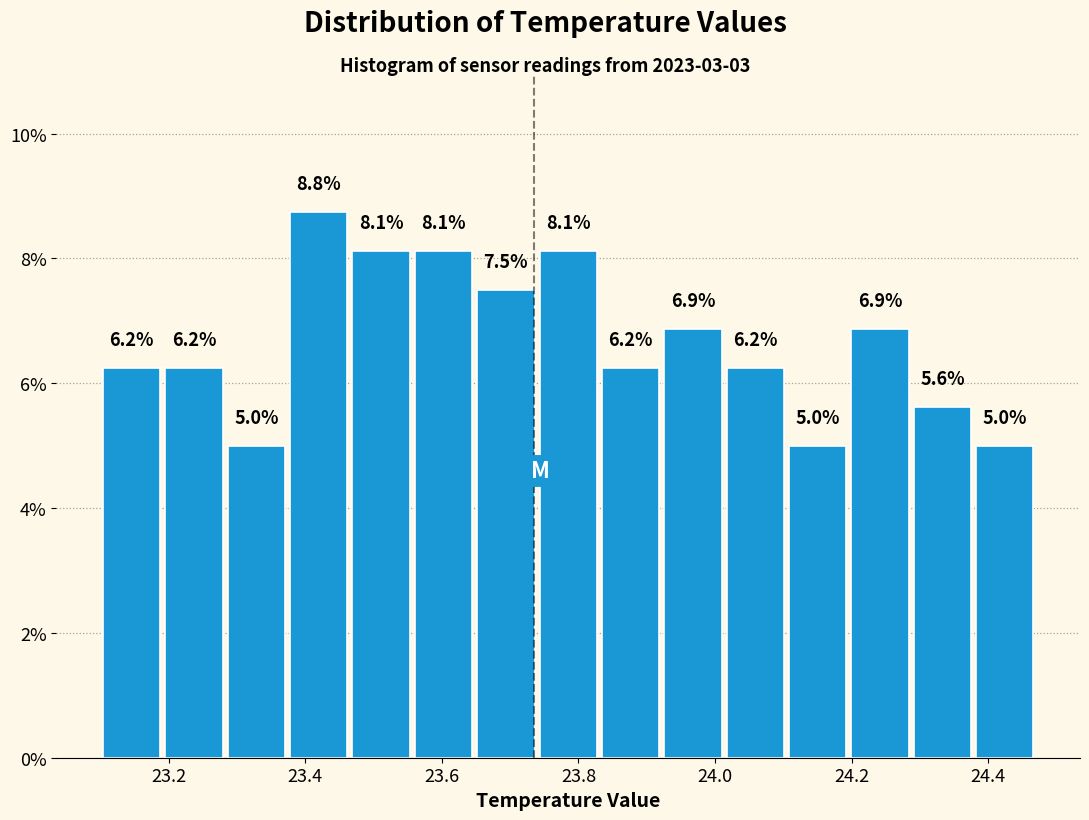

Over which range of the x-axis is the bar tallest?

23.38 to 23.46